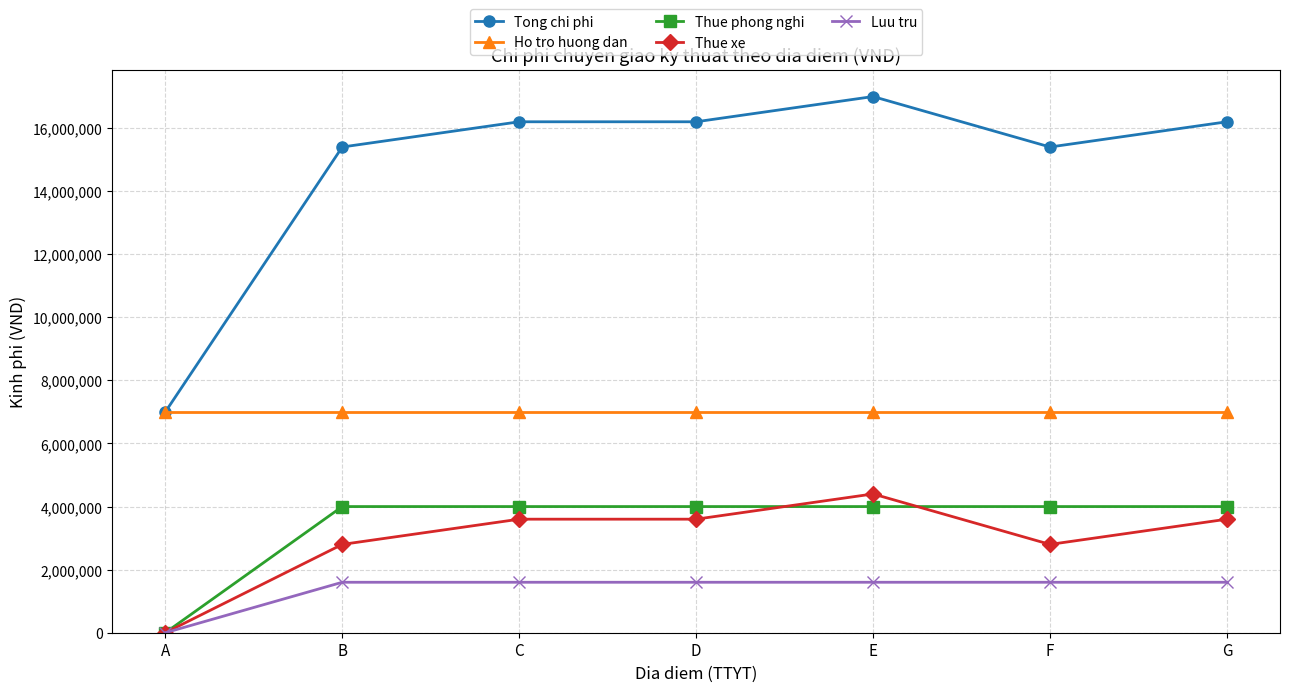

Does the chart display data point markers on the line(s)?

Yes